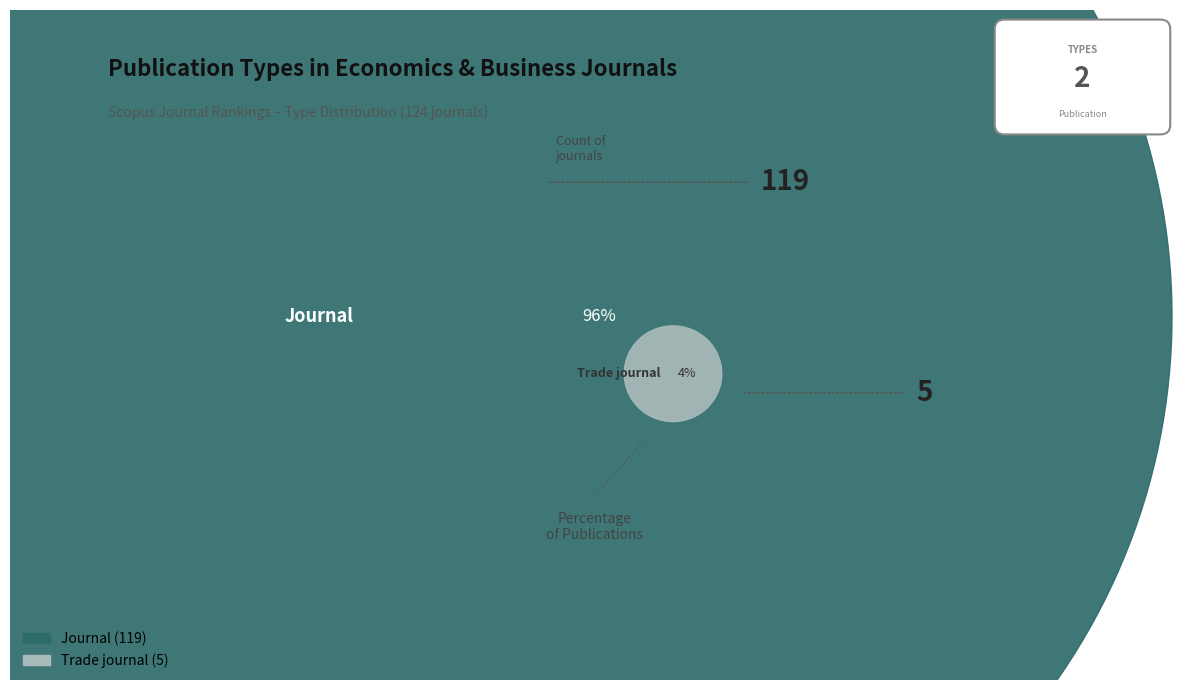

To the nearest percent, what percentage of the pie is journal?

96%